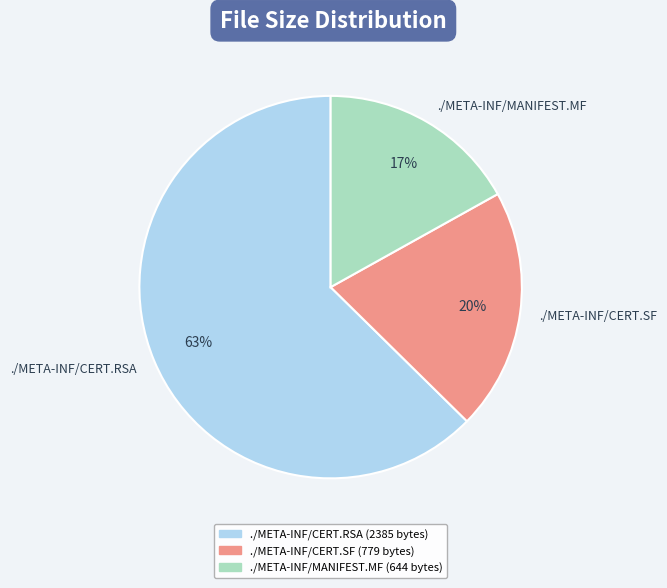

Is there any slice that represents more than half of the pie?

Yes